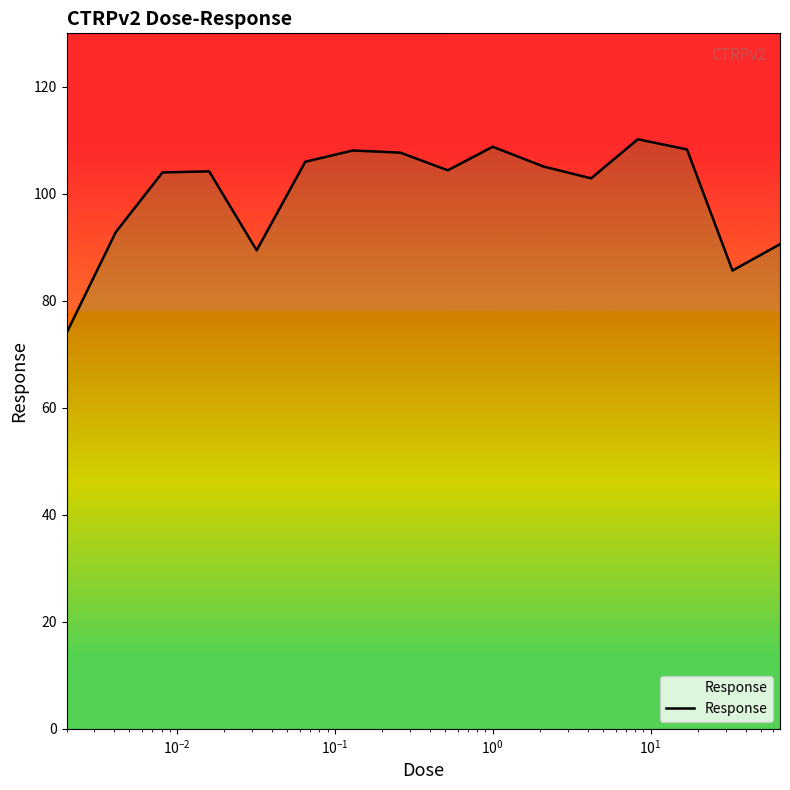

How many data points are above 104?

9